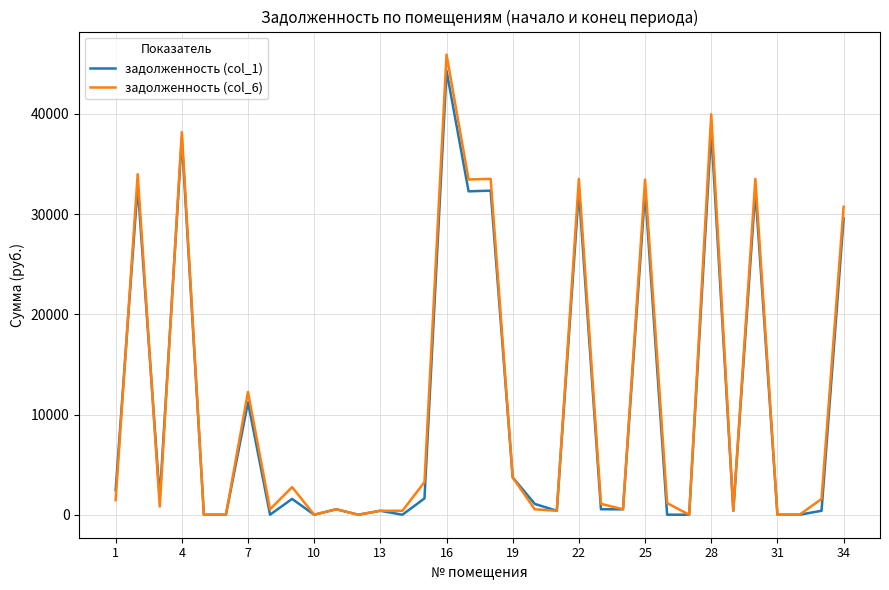

What is the greatest value displayed?

45929.4